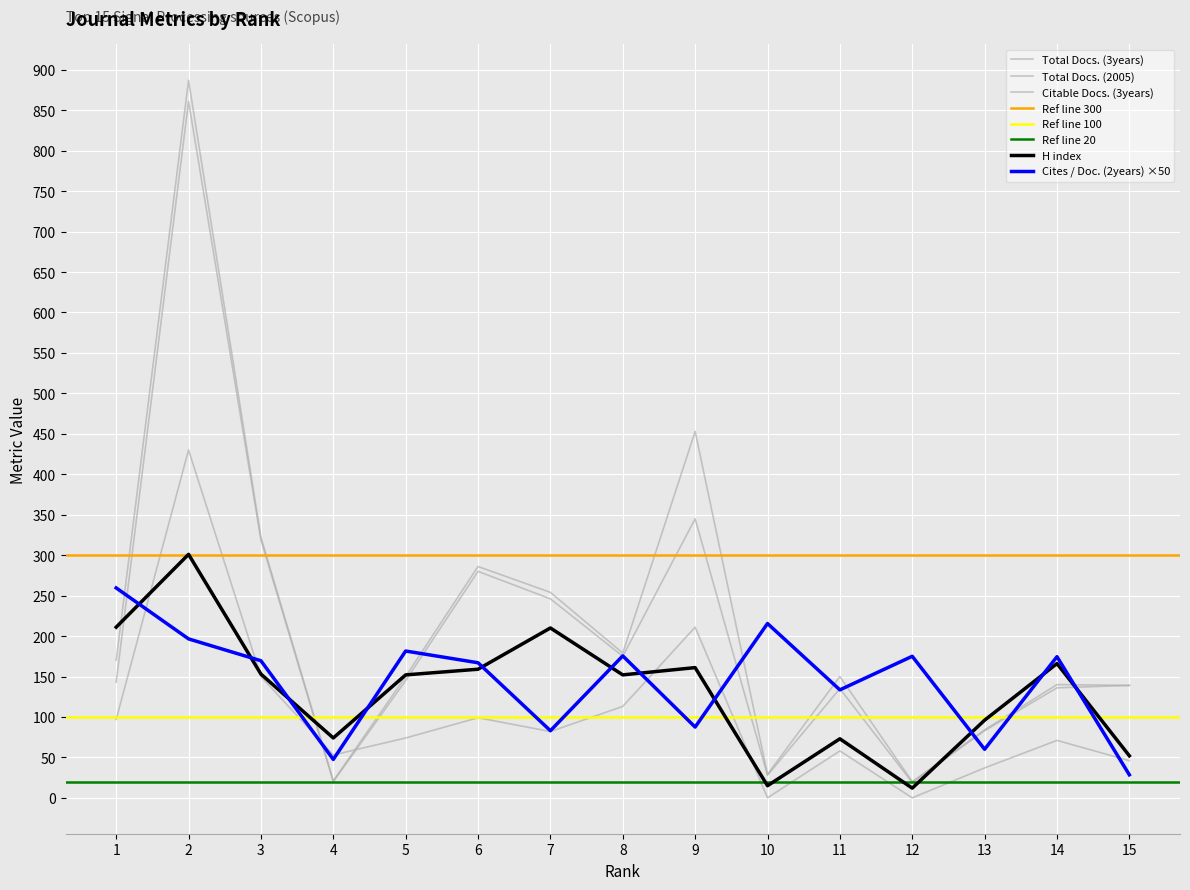

List the labels in order of H index value, largest first.

2, 1, 7, 14, 9, 6, 3, 5, 8, 13, 4, 11, 15, 10, 12